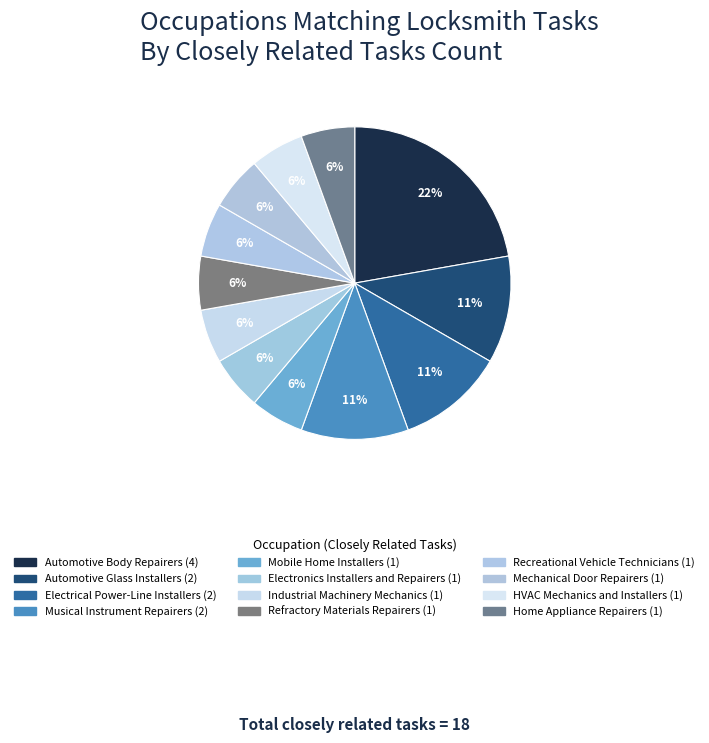

Count the number of slices in the pie.

12